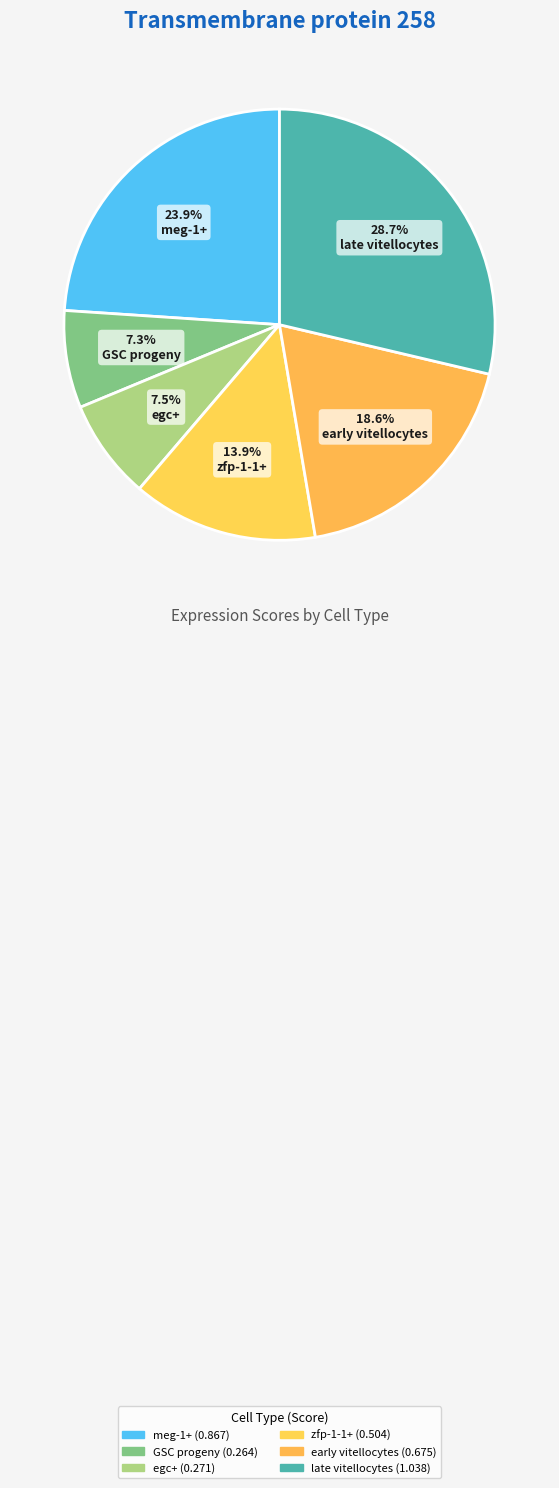

How many slices are in this pie chart?

6